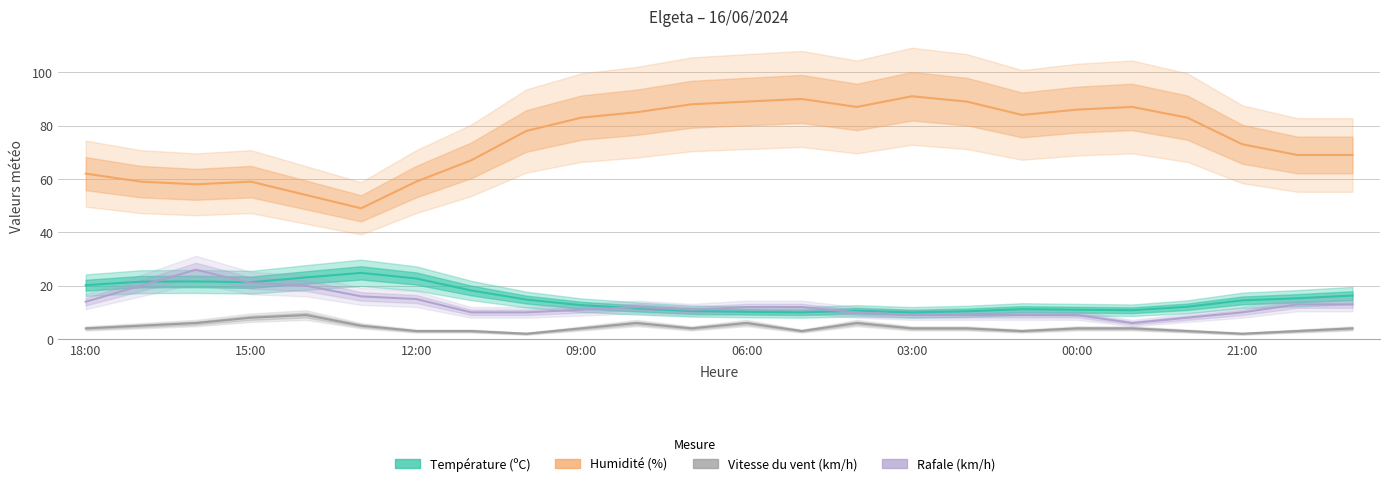

How many interior local valleys does the Vitesse du vent (km/h) series have?

5